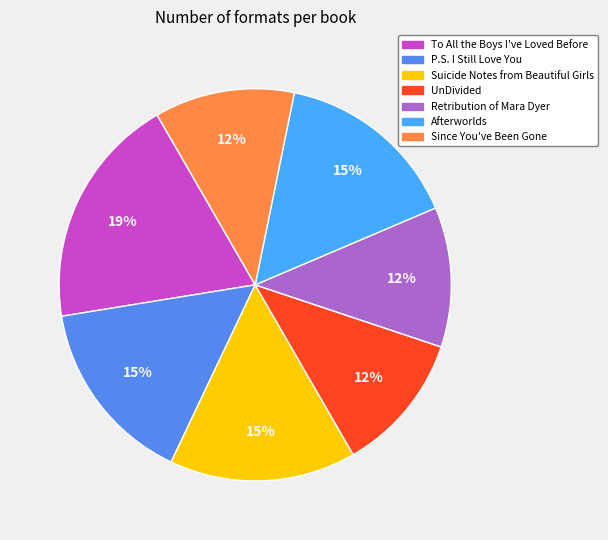

Which slice is the largest?

To All the Boys I've Loved Before